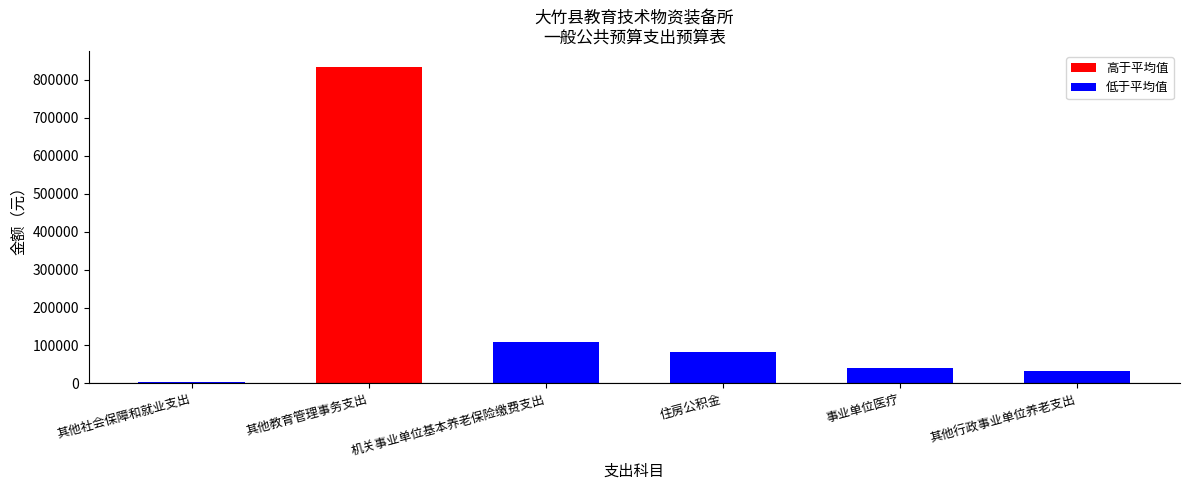

What is the label of the 5th bar from the left?

事业单位医疗